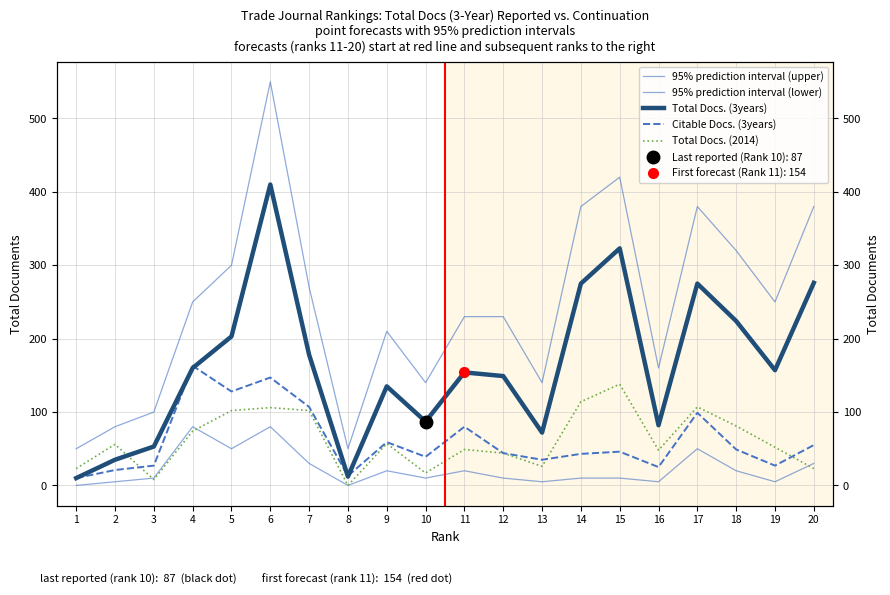

How many distinct data groups are displayed?

5